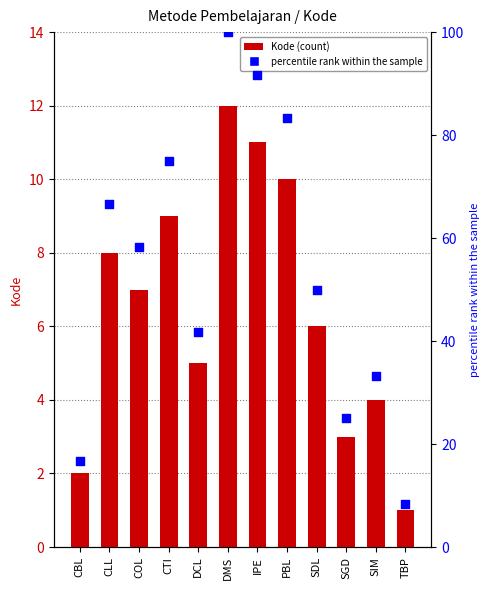

Which series reaches the maximum Y coordinate?

percentile rank within the sample